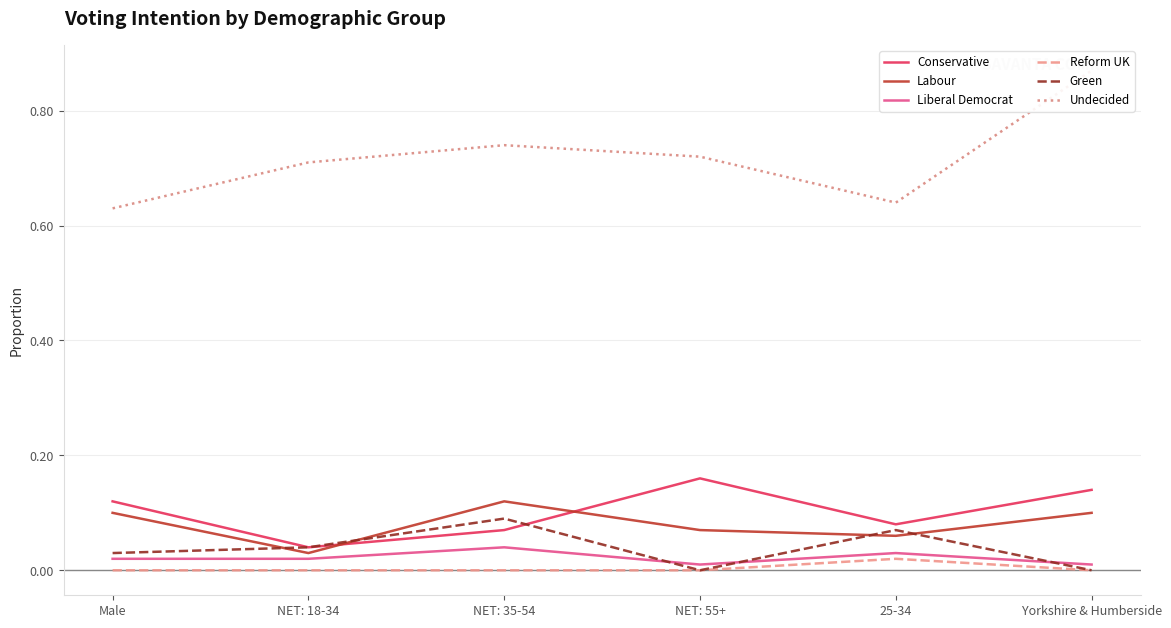

What is the difference between the highest and lowest values at 25-34?

0.6